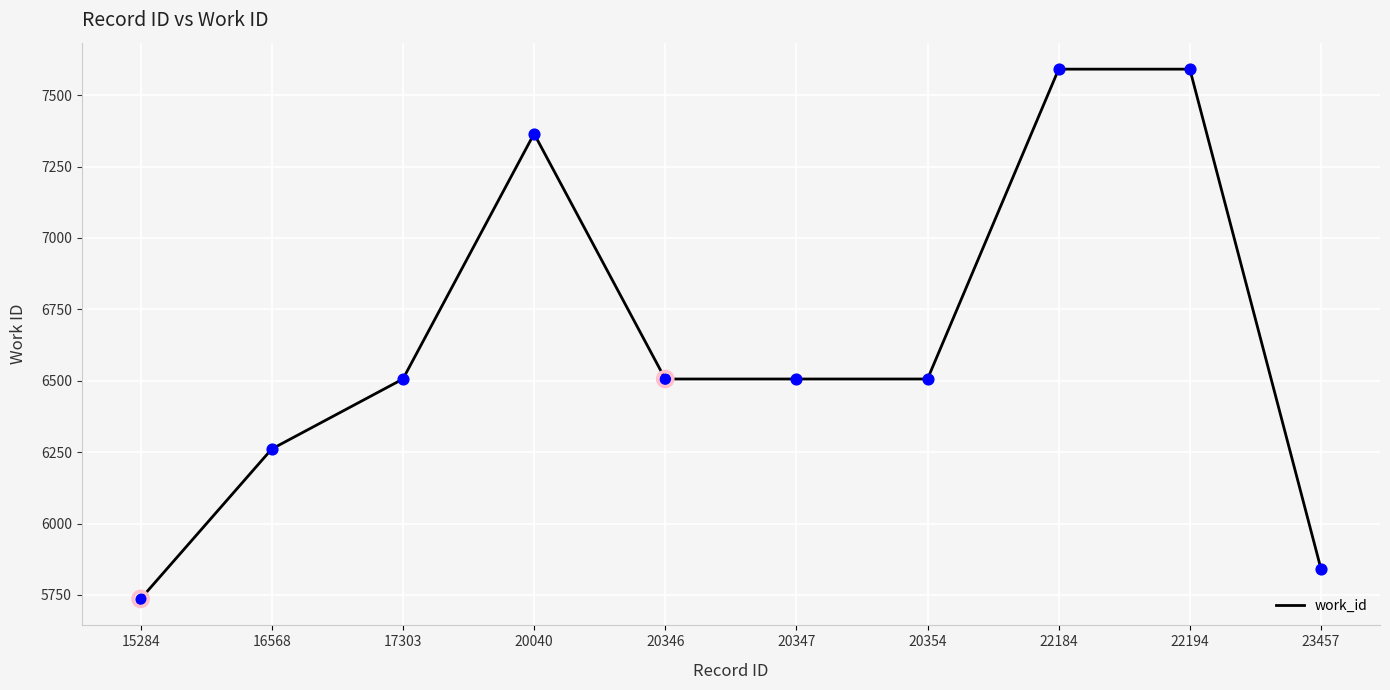

What is the change in value from 16568 to 22194?

+1330